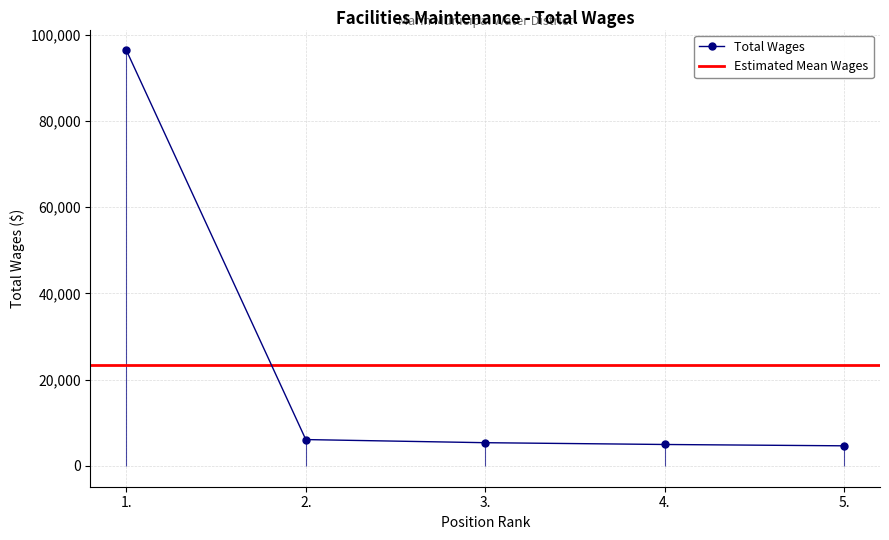

Rank the categories by value from lowest to highest.

5., 4., 3., 2., 1.